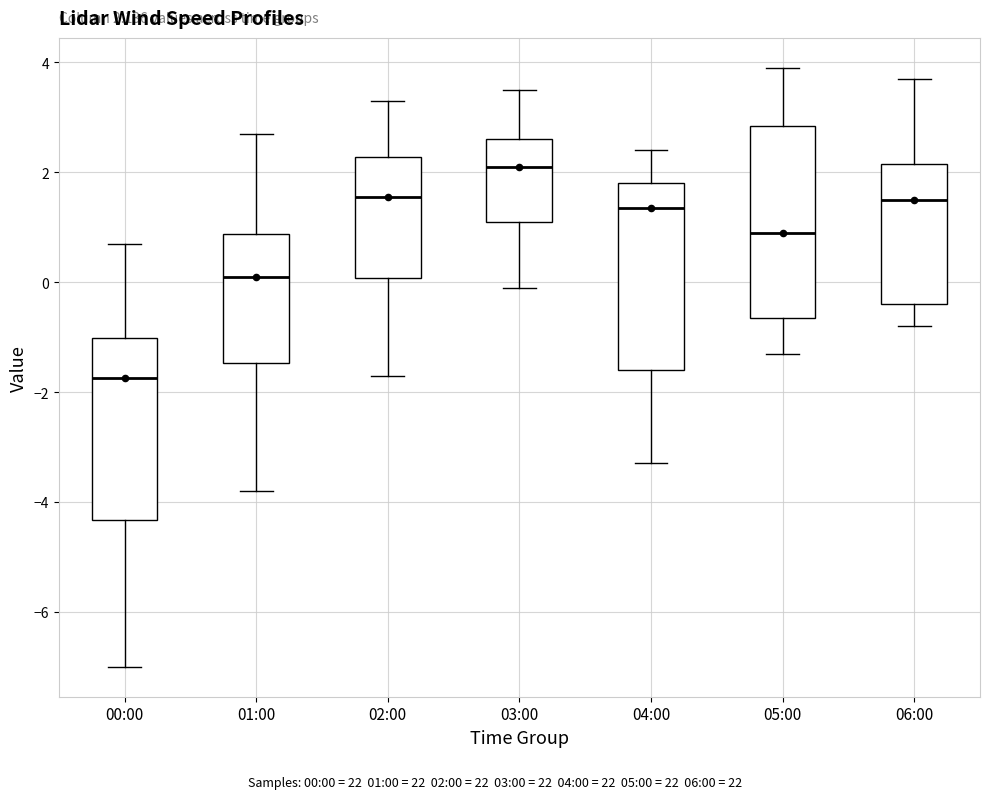

Which box has the highest median line?

03:00